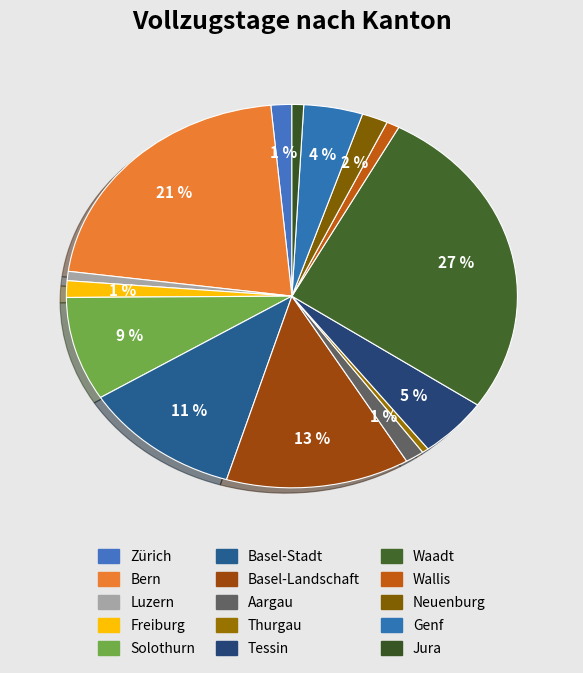

How many slices are in this pie chart?

15